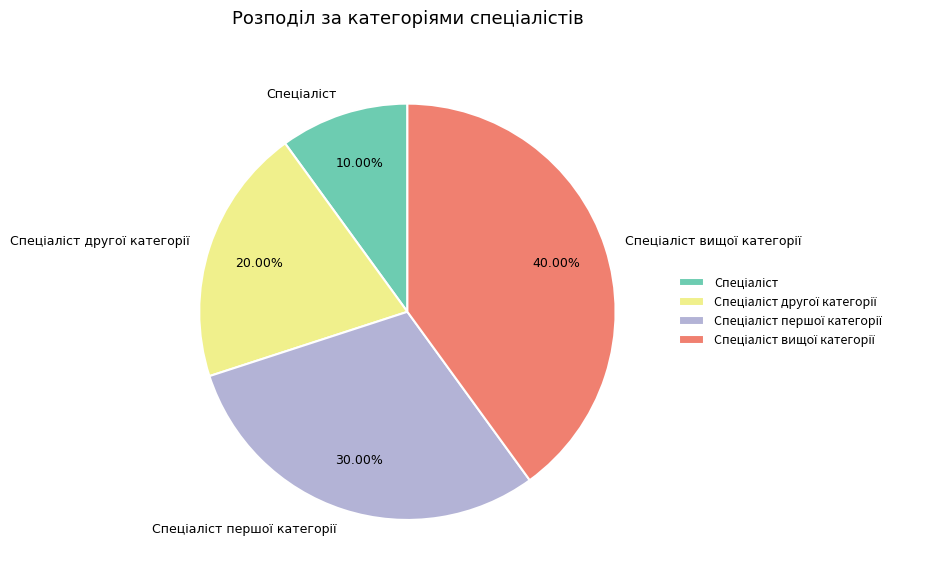

How many segments does this pie chart have?

4